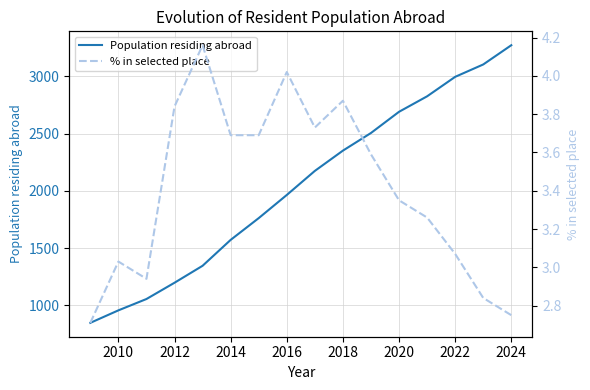

Where is Population residing abroad nearest to the value 2059?

2016